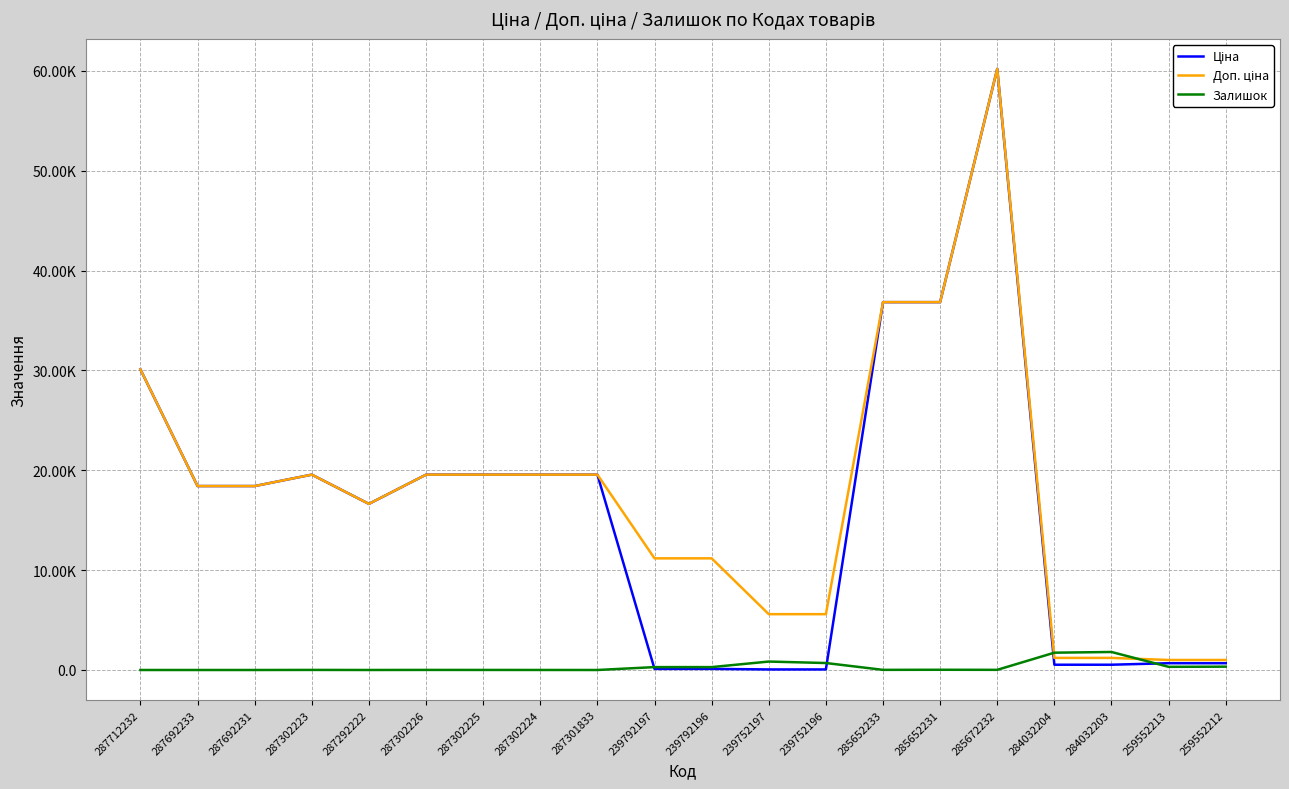

What is the difference between the highest and lowest values at 239792196?

11070.2